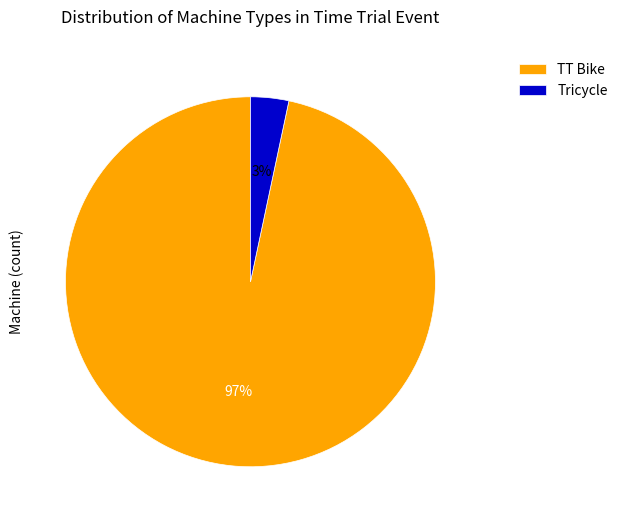

Rank the categories by value from lowest to highest.

Tricycle, TT Bike